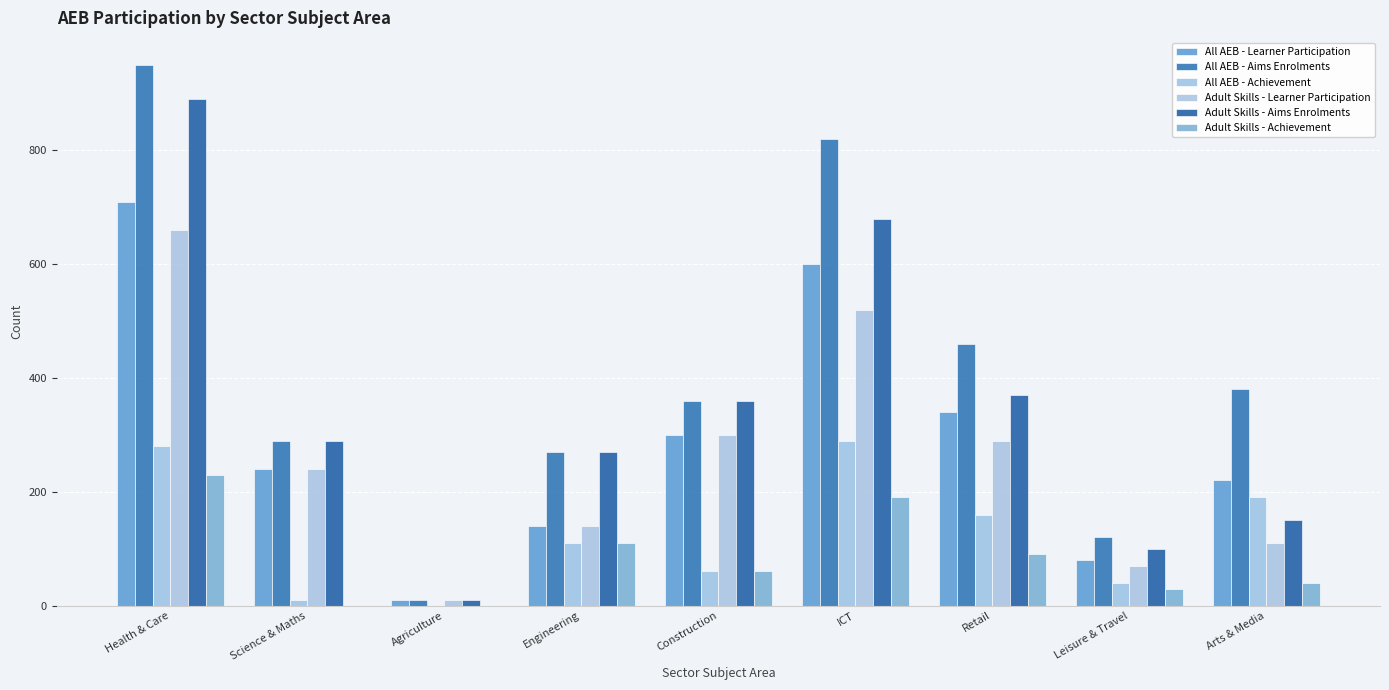

What is the total value across all series at Construction?

1440